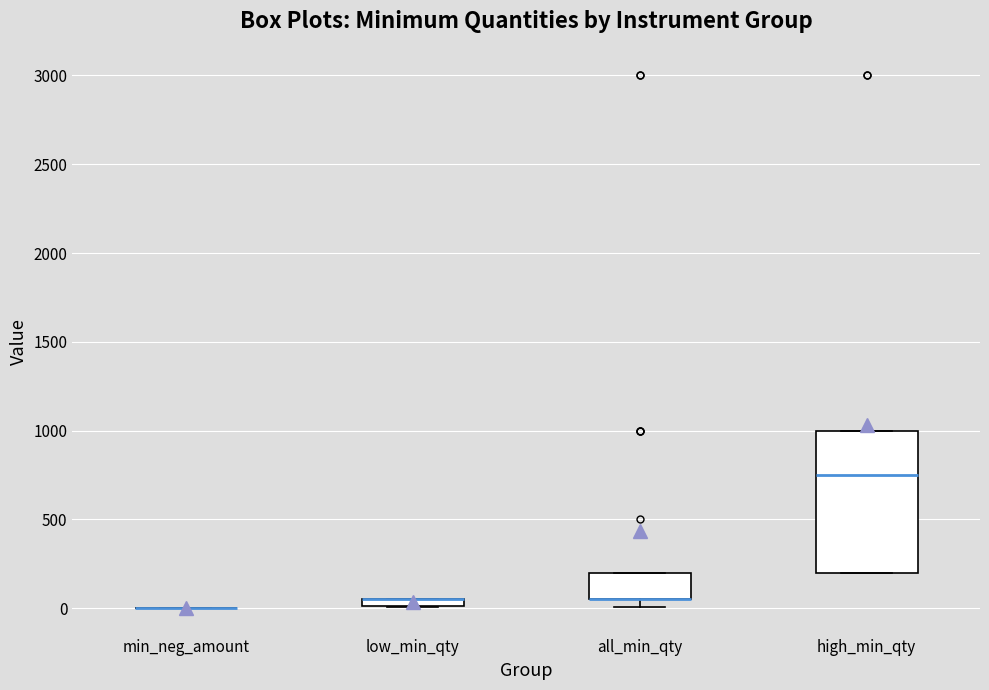

Where does the median line of the box for high_min_qty sit on the y-axis? The values are not printed on the chart, so give them approximately, as read against the axis.

750